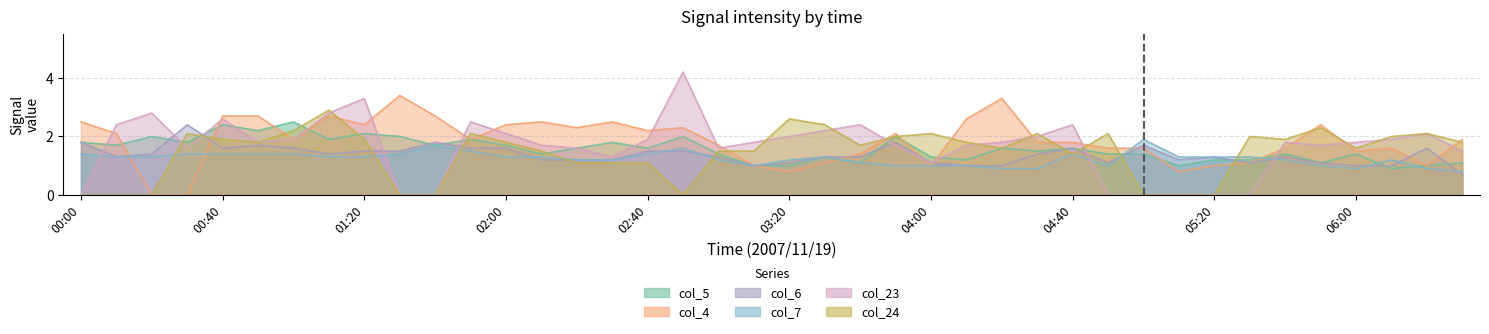

What is the sum of the col_24 values at 04:00 and 01:50?

4.2